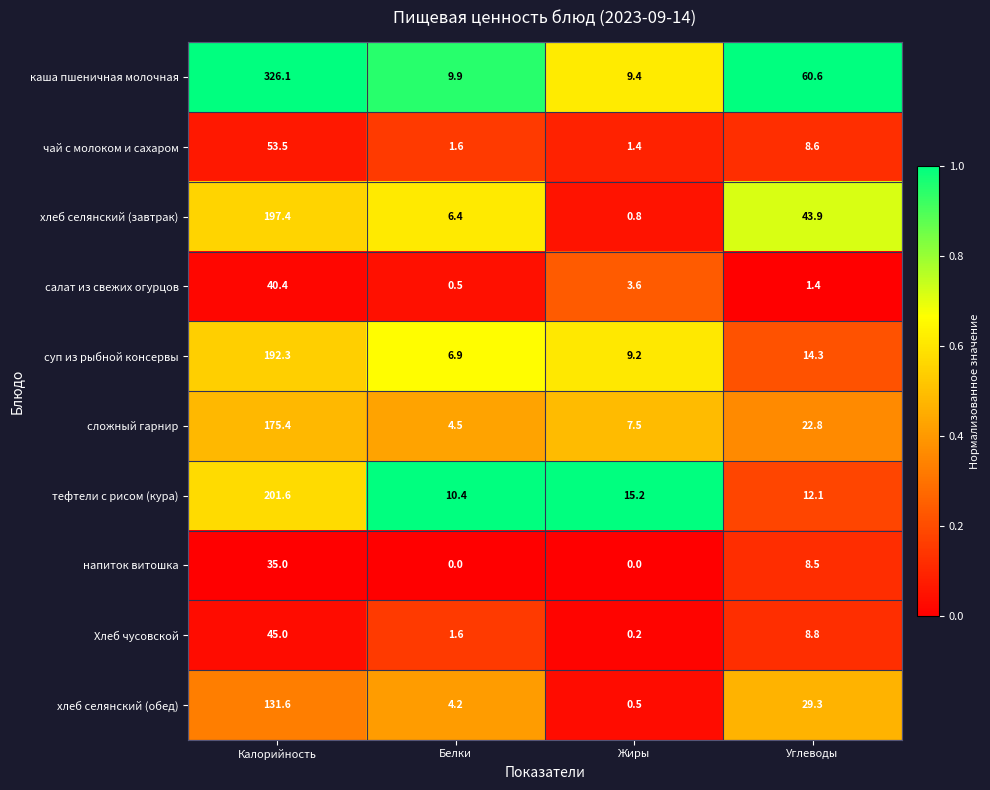

List the series in order of their peak value, highest first.

каша пшеничная молочная, тефтели с рисом (кура), хлеб селянский (завтрак), суп из рыбной консервы, сложный гарнир, хлеб селянский (обед), чай с молоком и сахаром, Хлеб чусовской, салат из свежих огурцов, напиток витошка